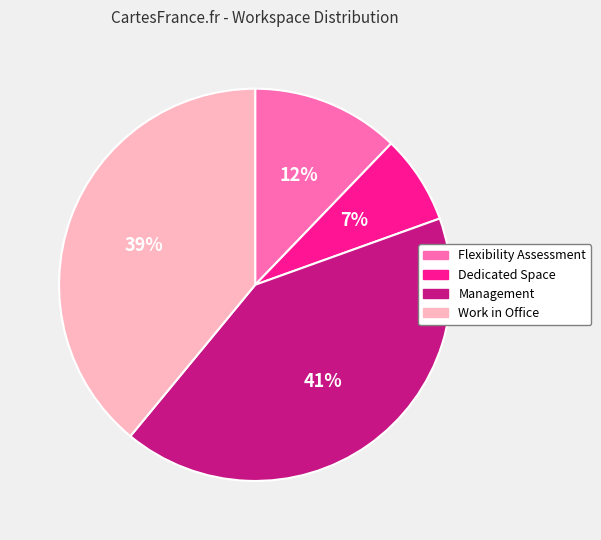

The Flexibility Assessment slice represents 12% of the pie. True or false?

True